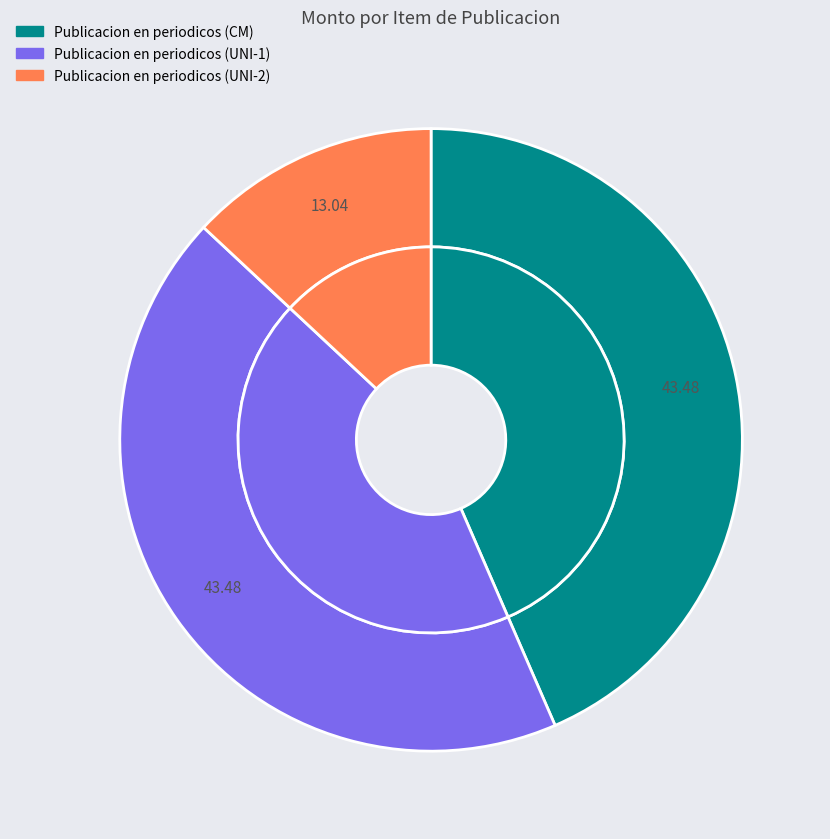

What is the largest slice in the pie chart?

Publicacion en periodicos (CM)